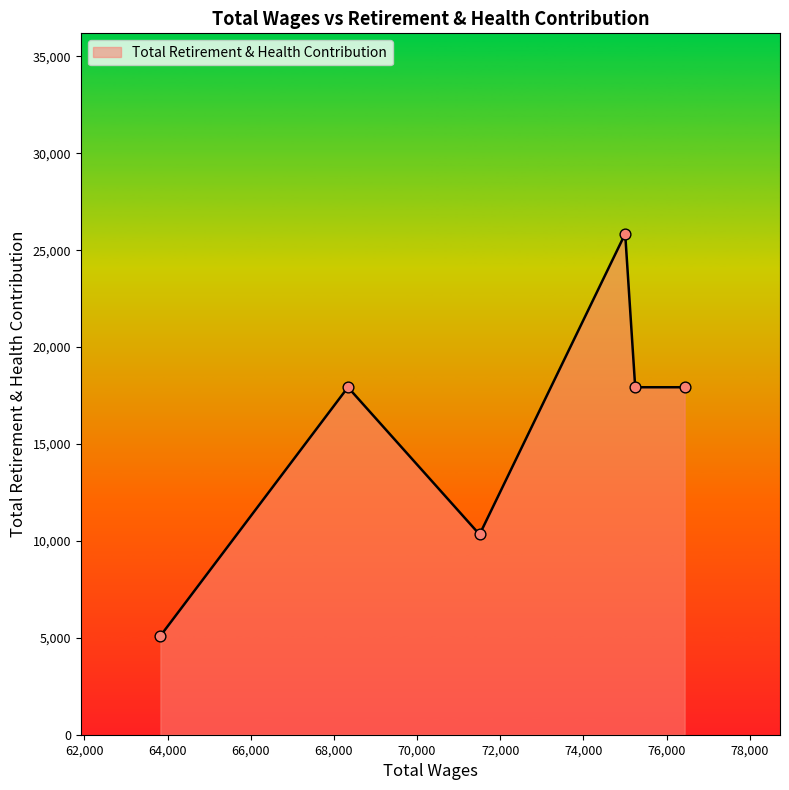

How many interior local peaks (higher than both neighbors) does the data have?

2